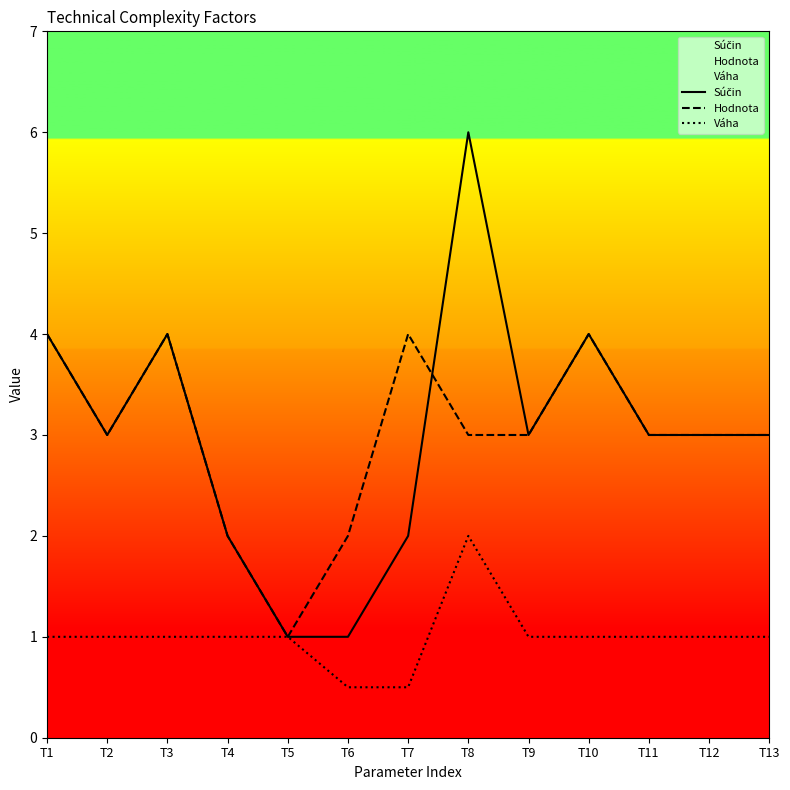

What is the difference between the maximum and minimum values in the Hodnota series?

3.0